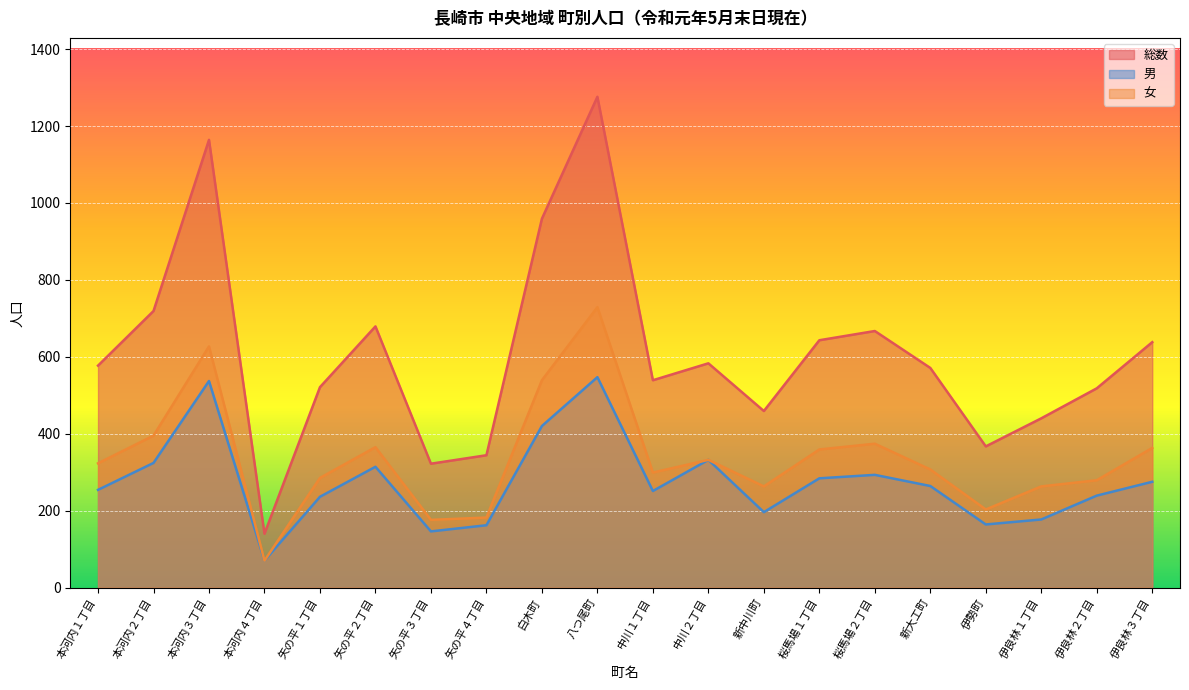

Which series has the largest total across all categories?

総数